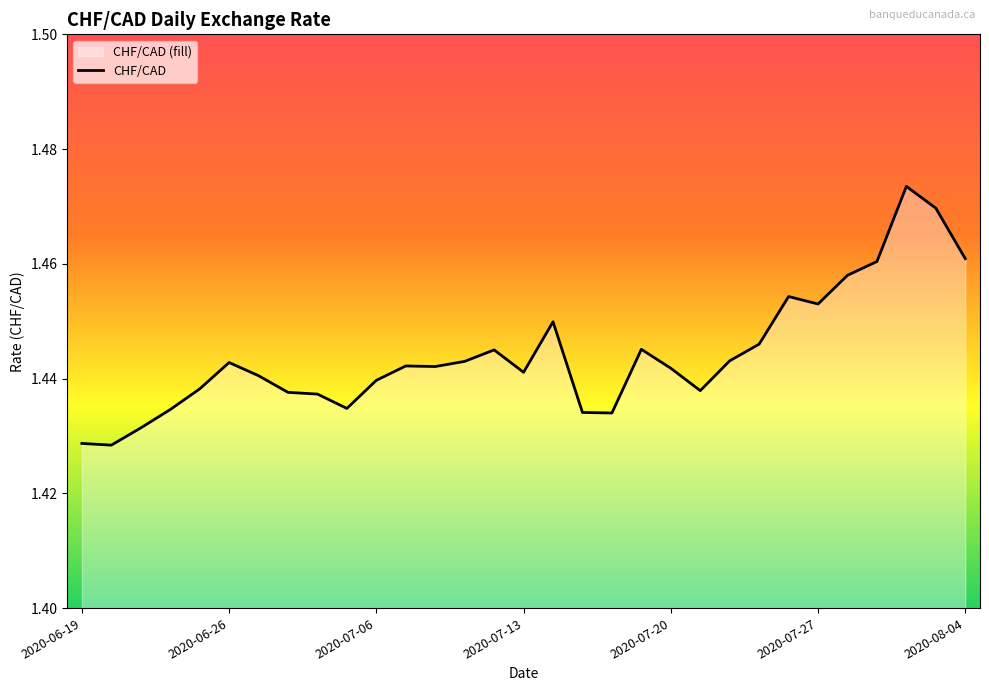

Where is the data nearest to the value 1?

2020-06-22